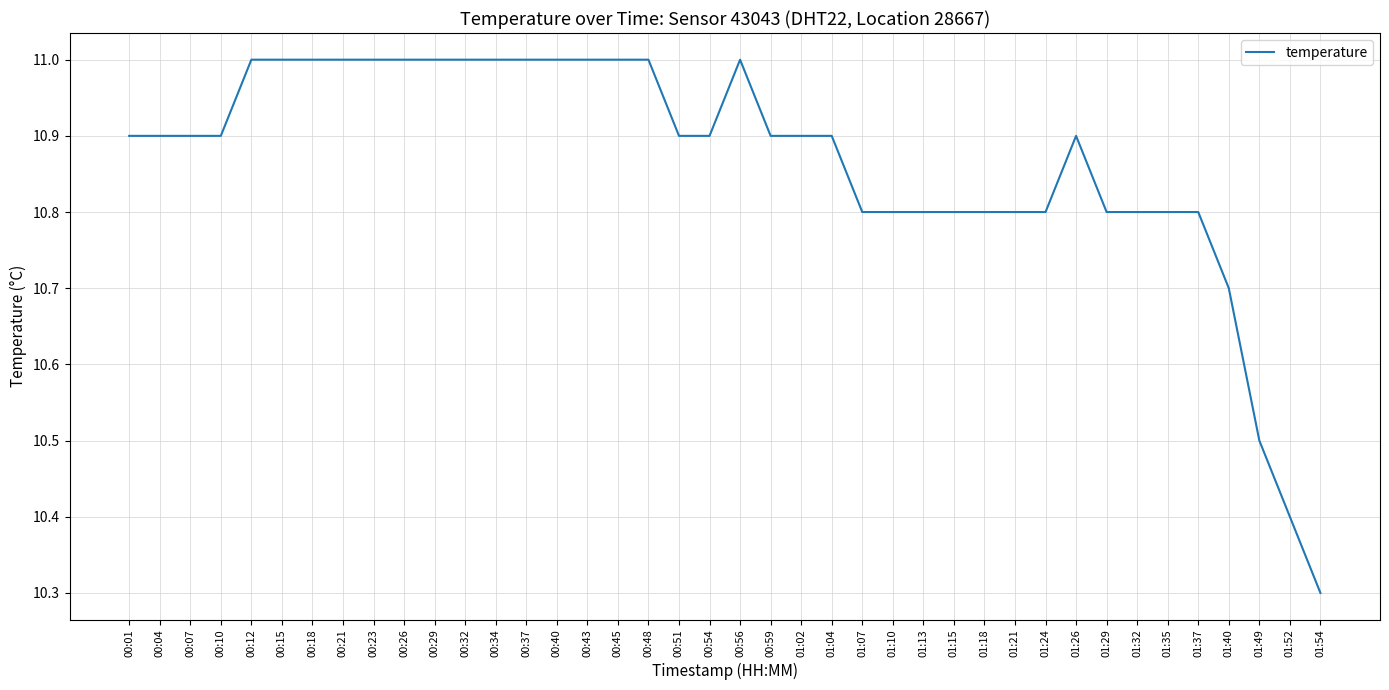

At which label is the value closest to 10?

01:54